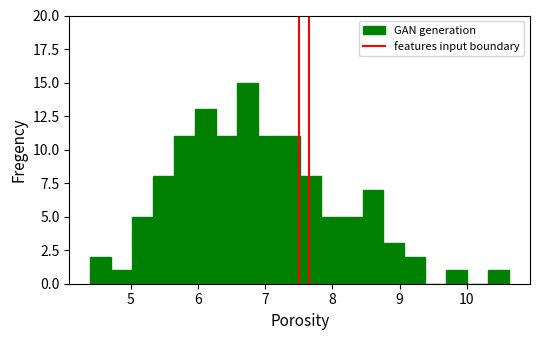

Around what value on the x-axis is the tallest bar? Give the approximate position of its centre, as read against the axis.

6.7